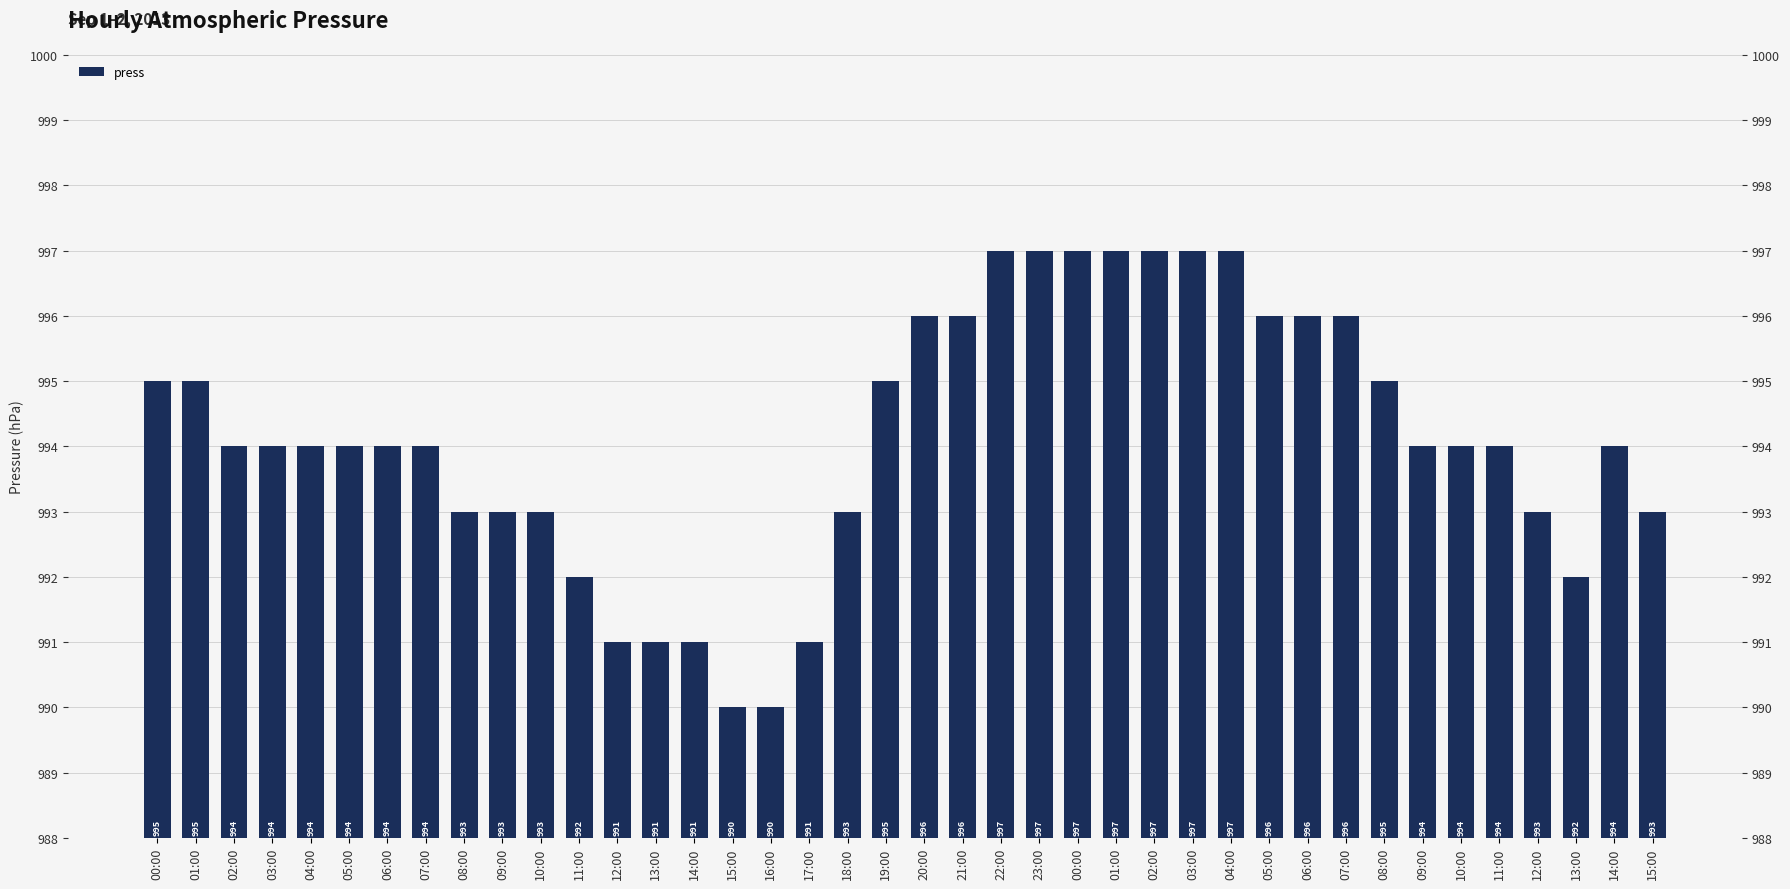

At which category does the chart reach its peak across all series?

22:00